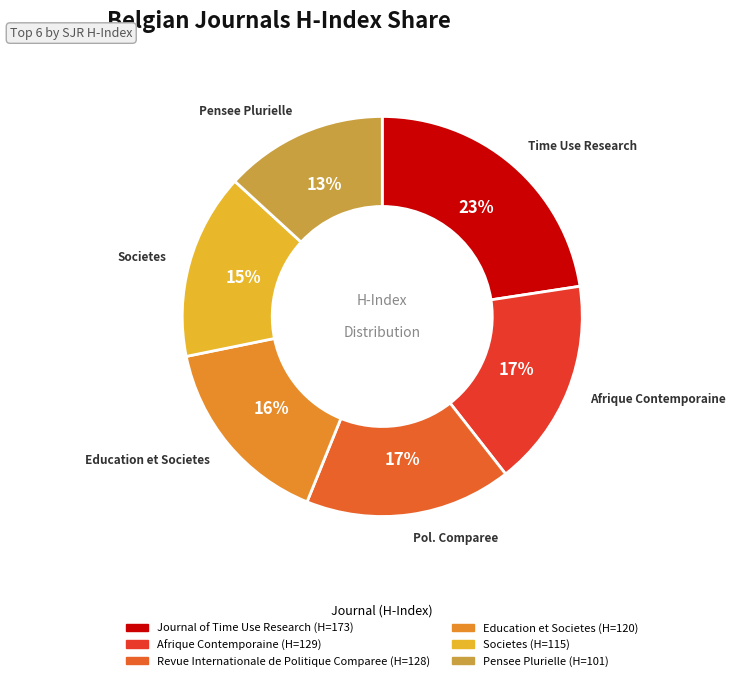

True or false: Societes accounts for 15% of the total.

True